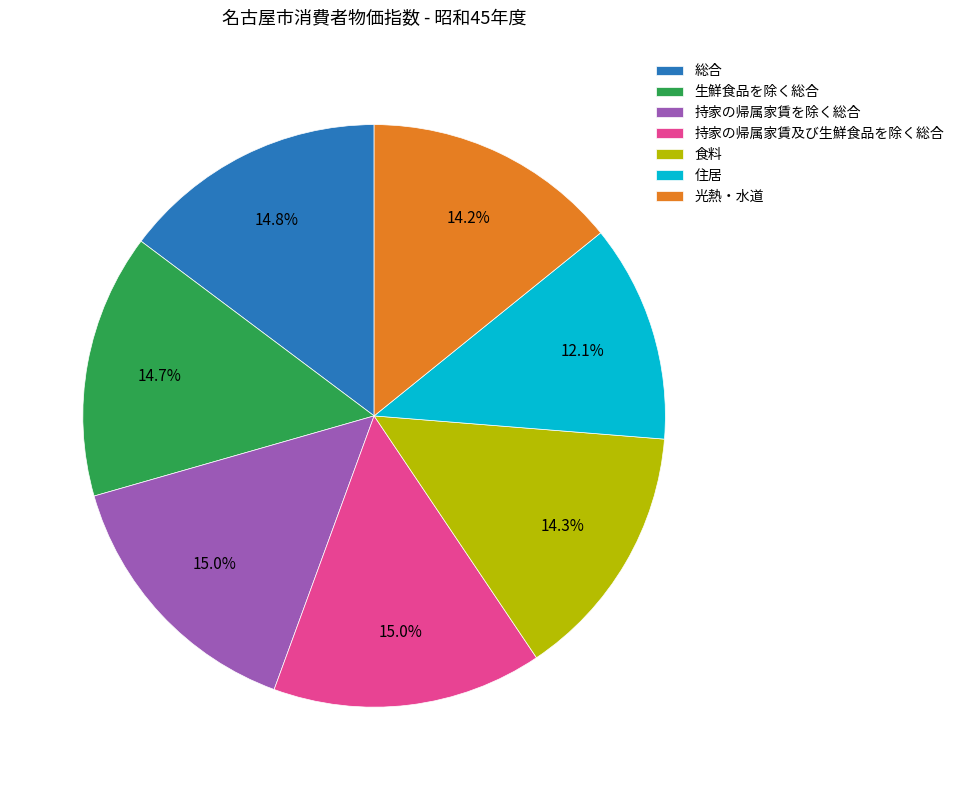

To the nearest percent, what is the difference between the 持家の帰属家賃及び生鮮食品を除く総合 and 住居 slice percentages?

3%